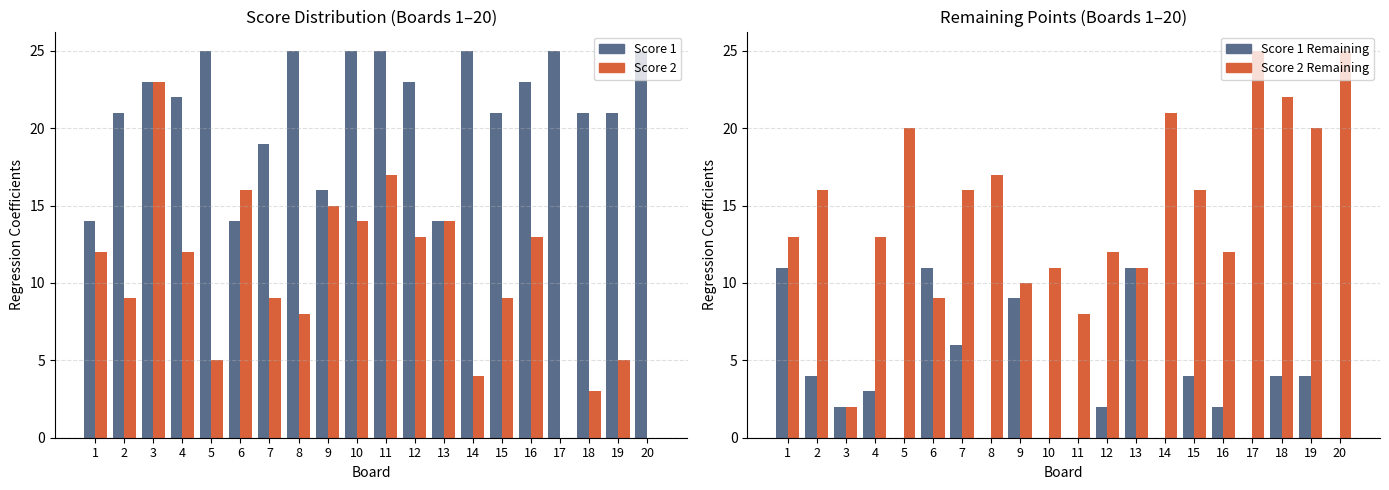

Rank the series by their maximum value, from highest to lowest.

Score 1, Score 2 Remaining, Score 2, Score 1 Remaining